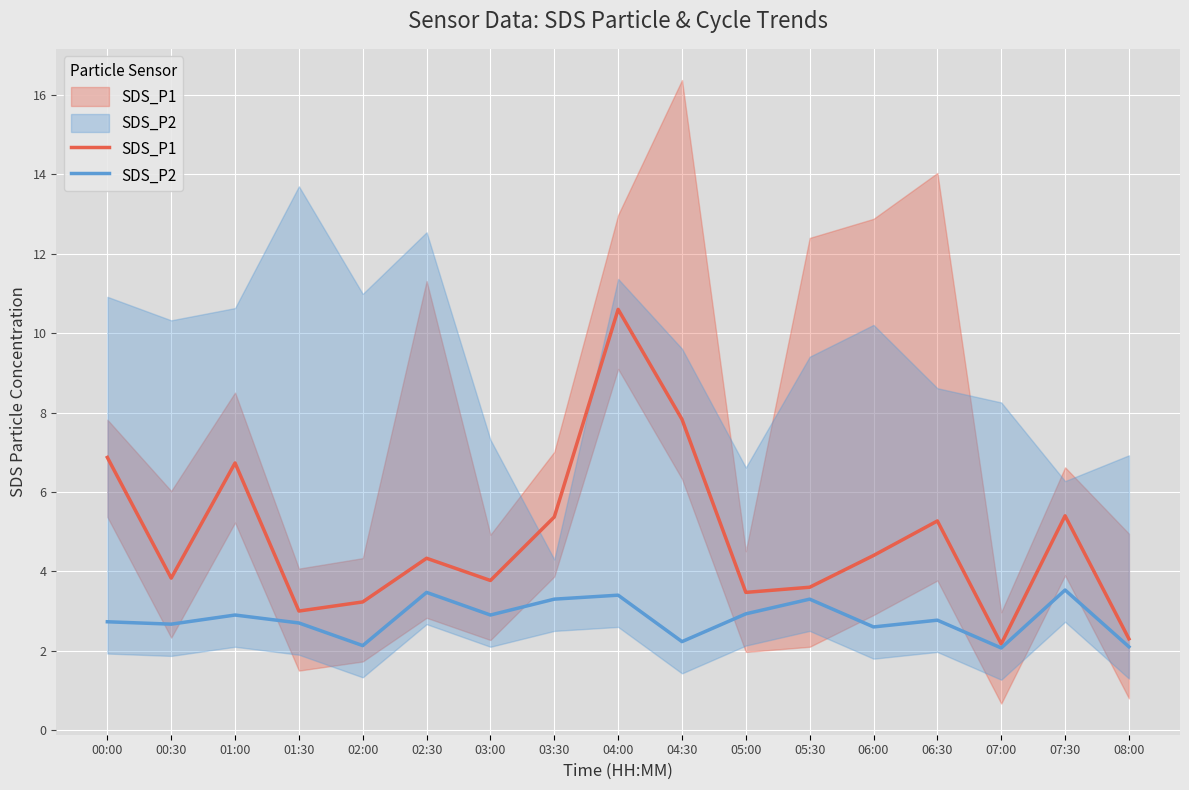

What is the sum of all SDS_P1 values?

82.2